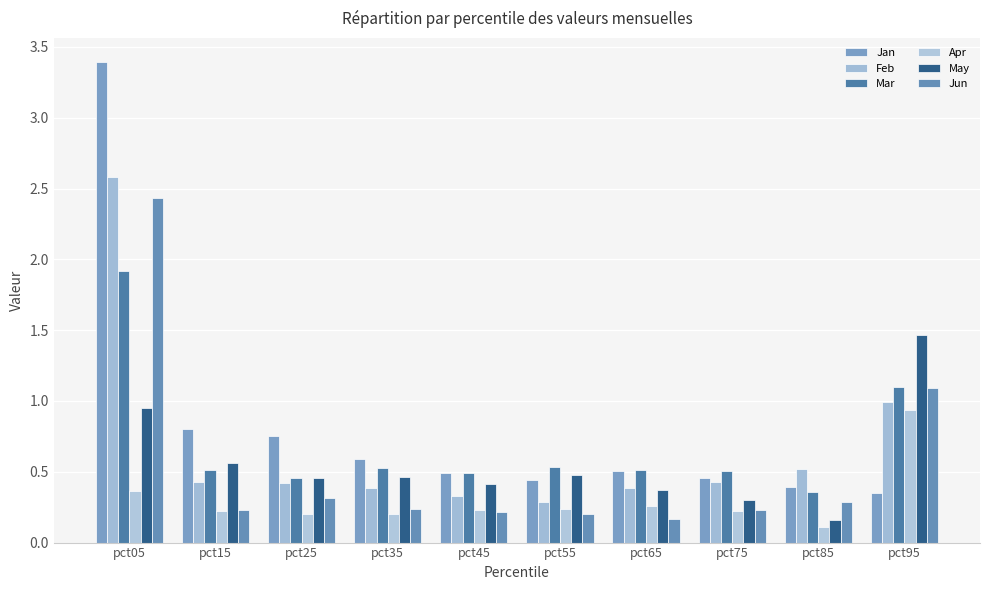

At which category is the sum across all series the highest?

pct05